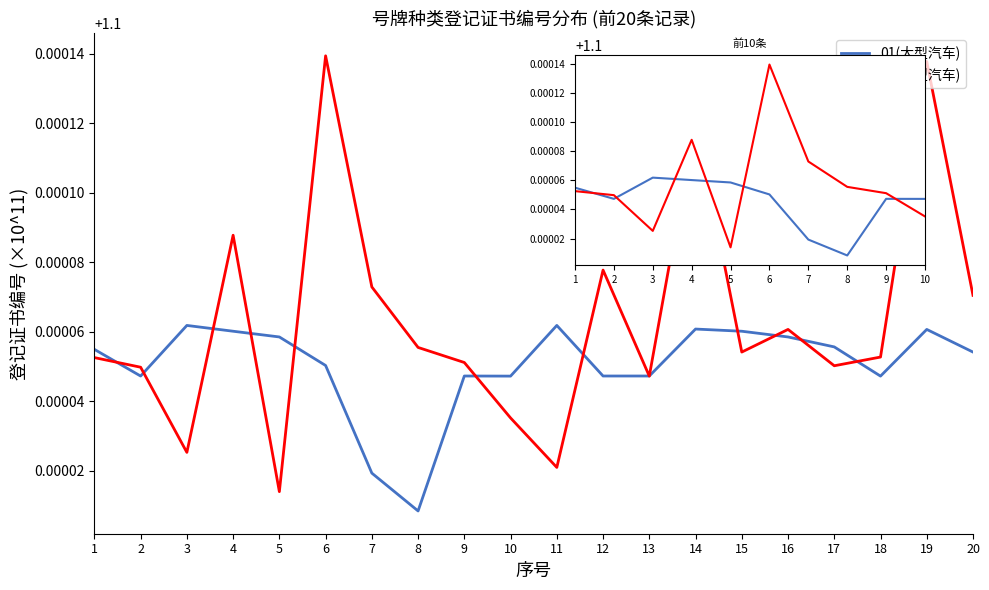

How many 02(小型汽车) values are between 1 and 2?

10